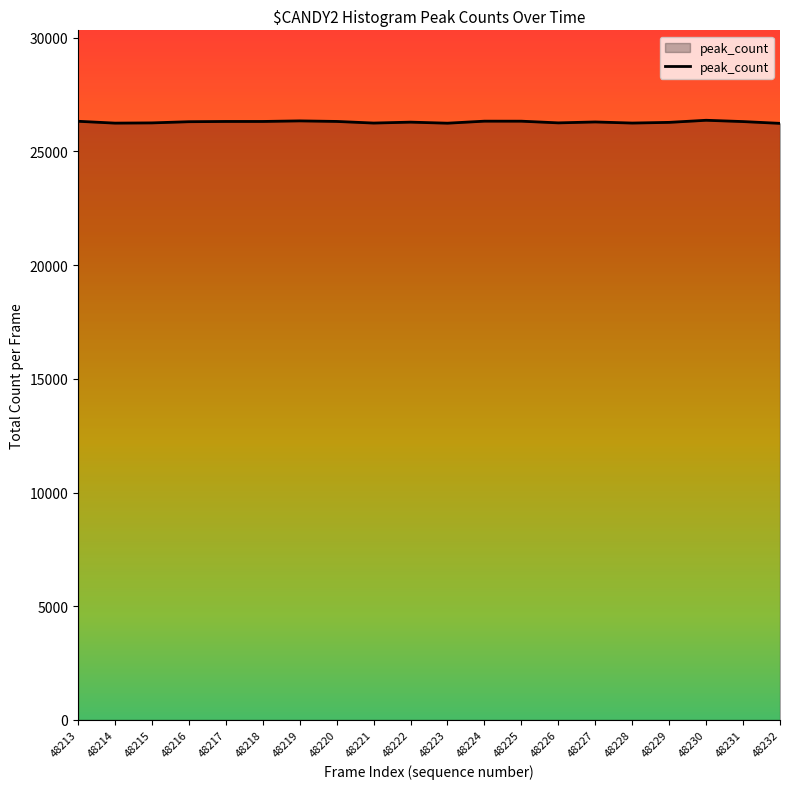

Approximately how many times larger is the value at 48230 compared to 48227?

1.0